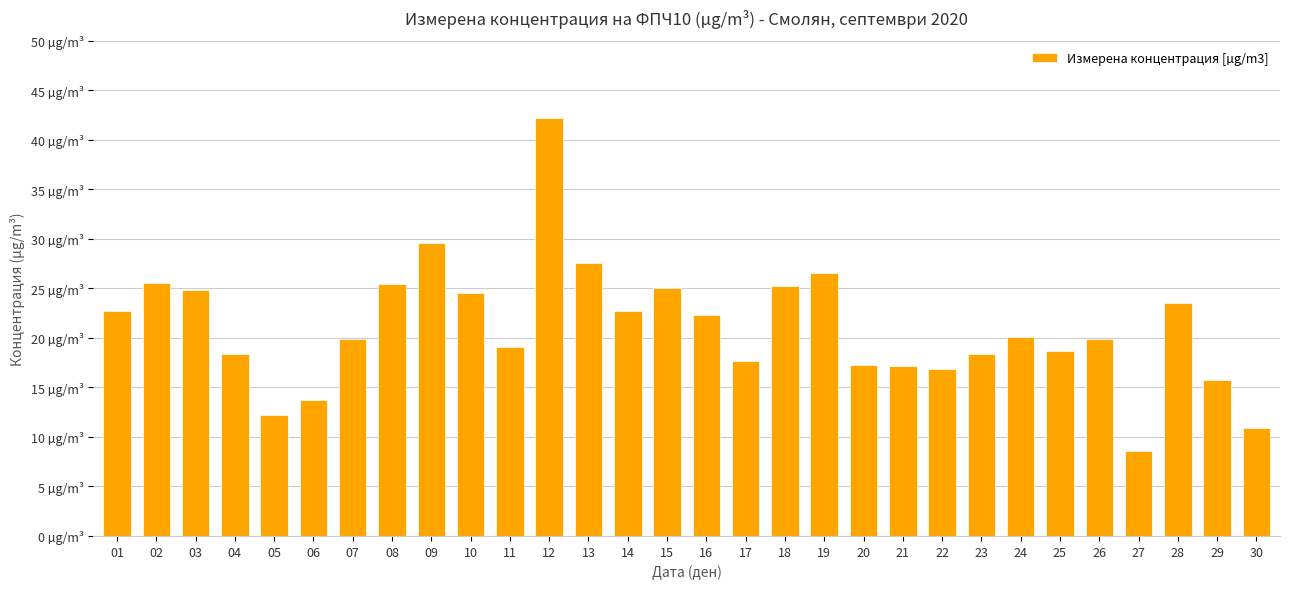

Are the bars horizontal?

No